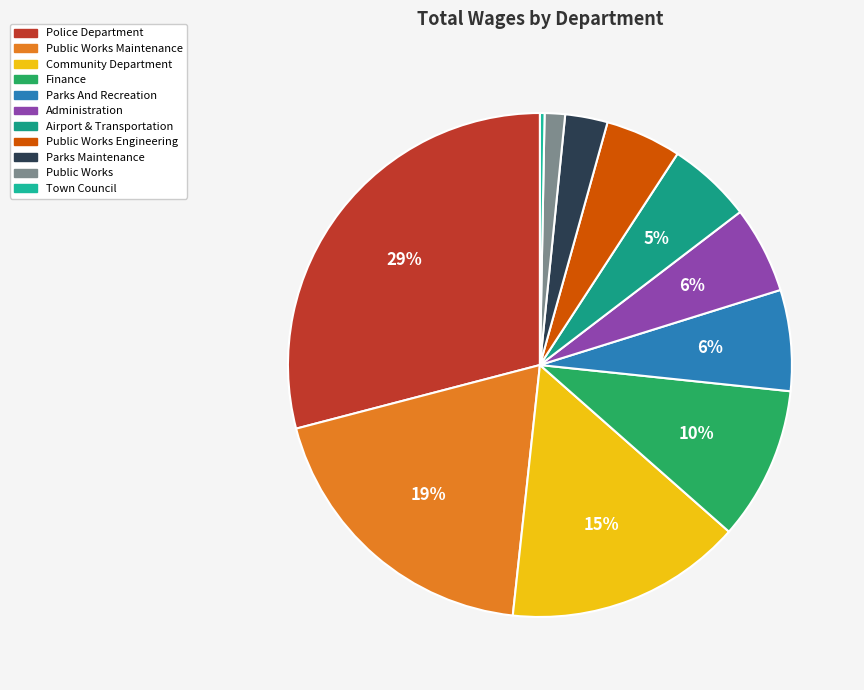

To the nearest percent, what percentage of the pie is Parks Maintenance?

3%